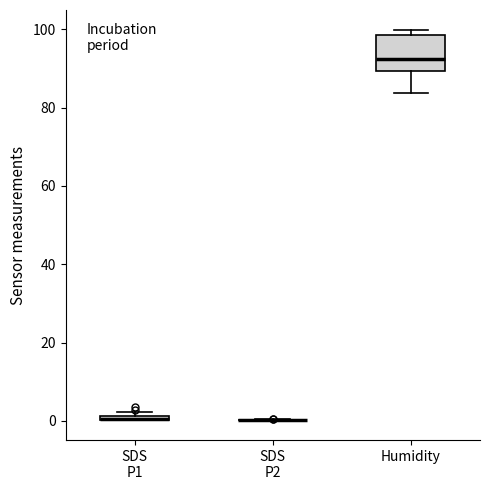

Comparing the boxes themselves (not the whiskers), which one is the tallest?

Humidity